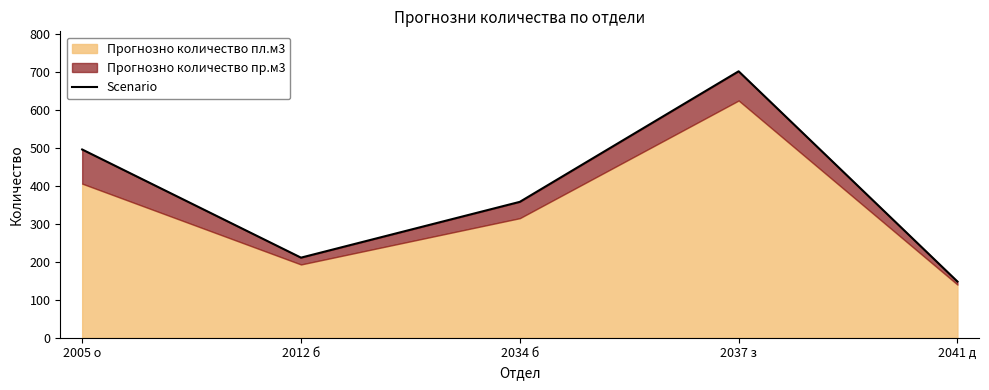

What is the difference between the values at 2034 б and 2037 з?

344